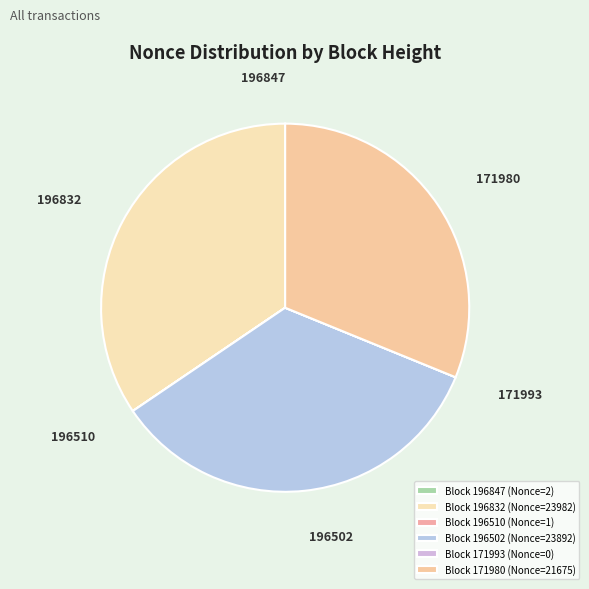

Rank the categories by value from highest to lowest.

196832, 196502, 171980, 196847, 196510, 171993